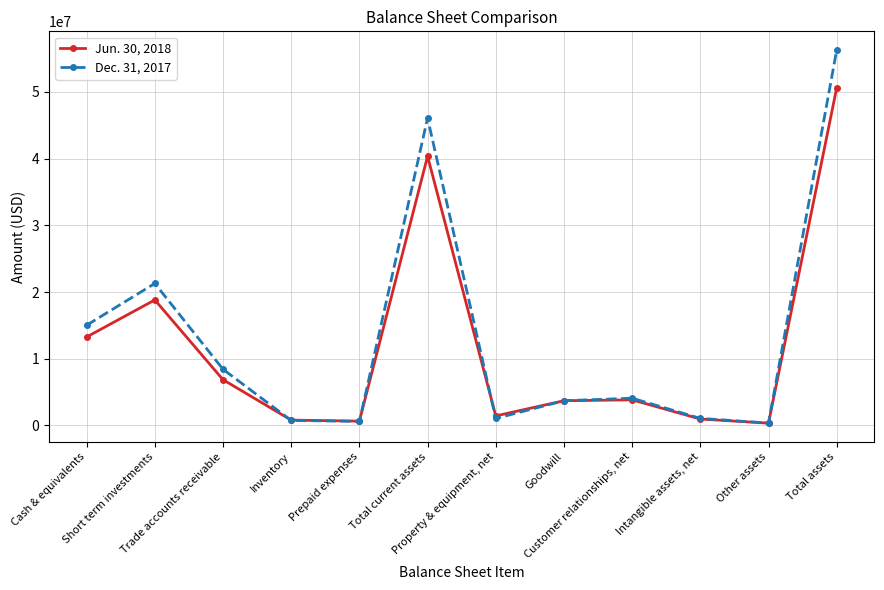

What is the value of the Jun. 30, 2018 point at the 12th from the left?

50615698